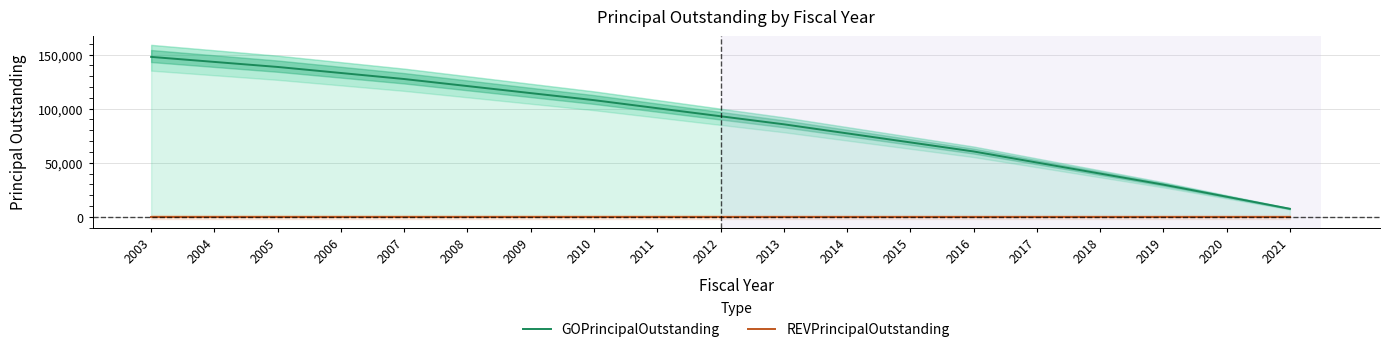

Does the chart display data point markers on the line(s)?

No